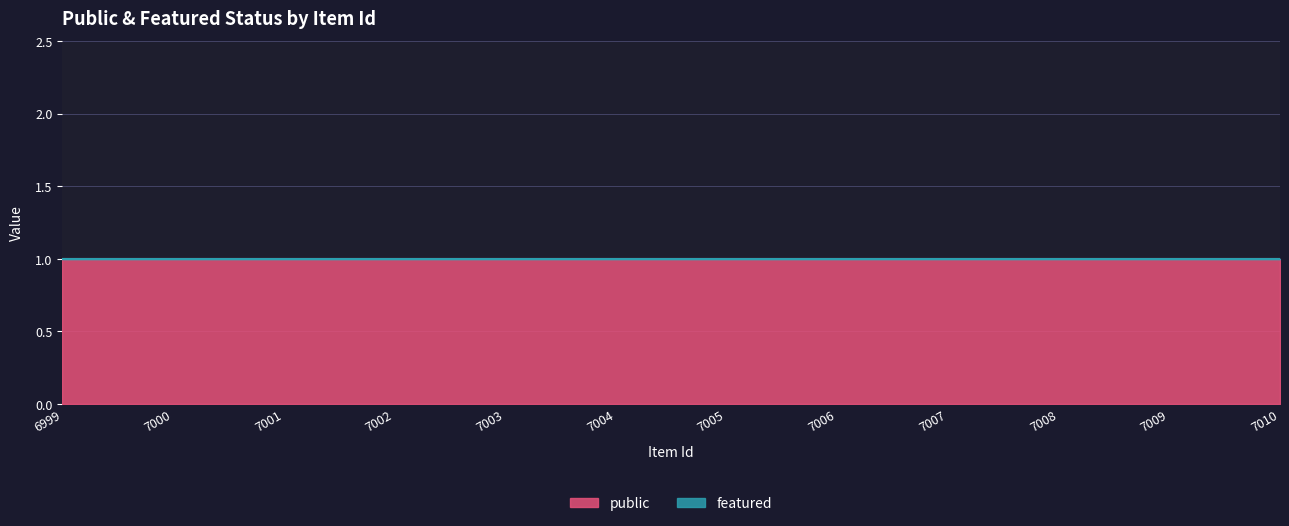

At 7006, list the series in order from smallest to largest.

featured, public